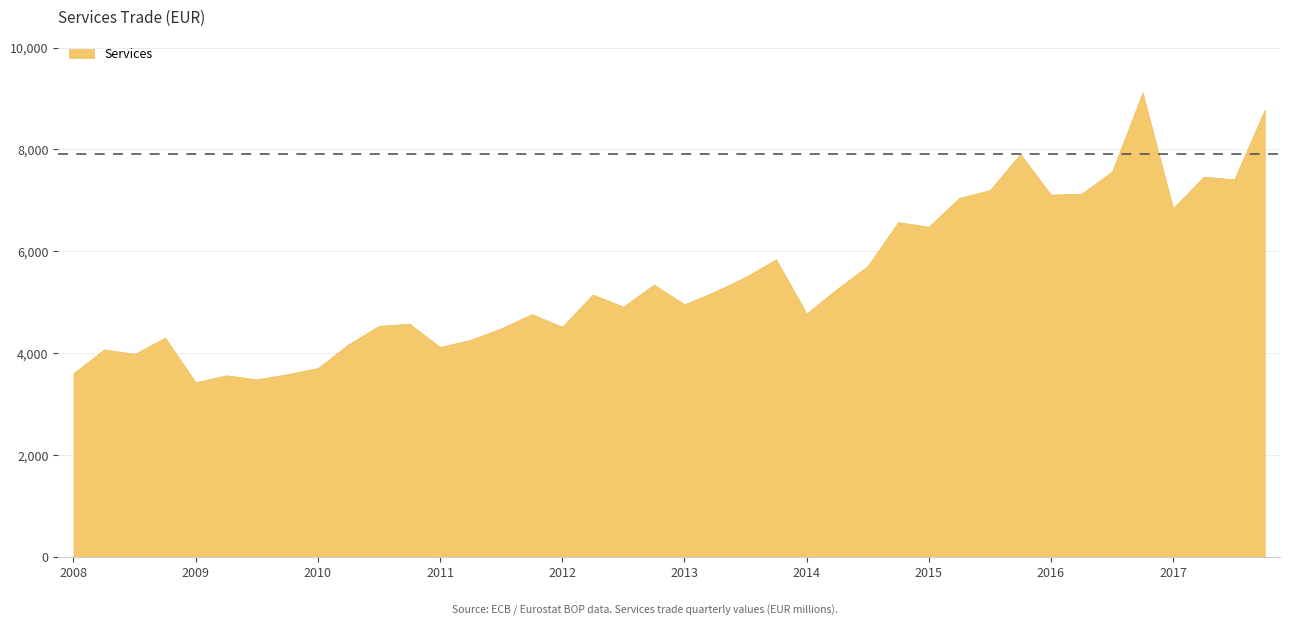

What is the change in value from 2010-Q3 to 2014-Q3?

+1175.5